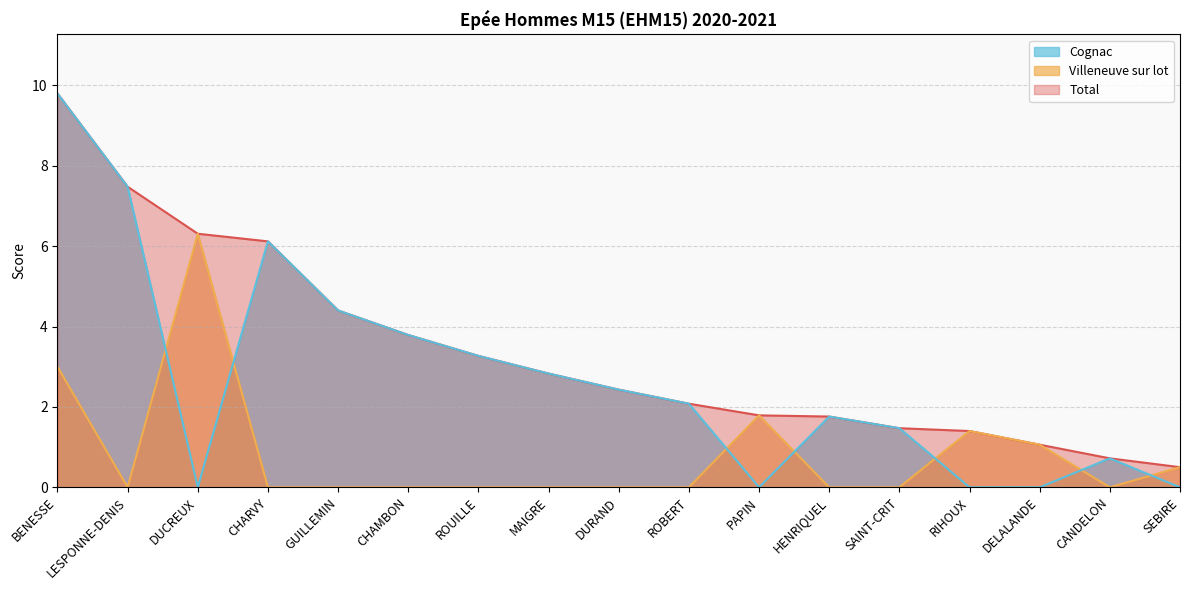

List the series in order of their overall mean, lowest first.

Villeneuve sur lot, Cognac, Total